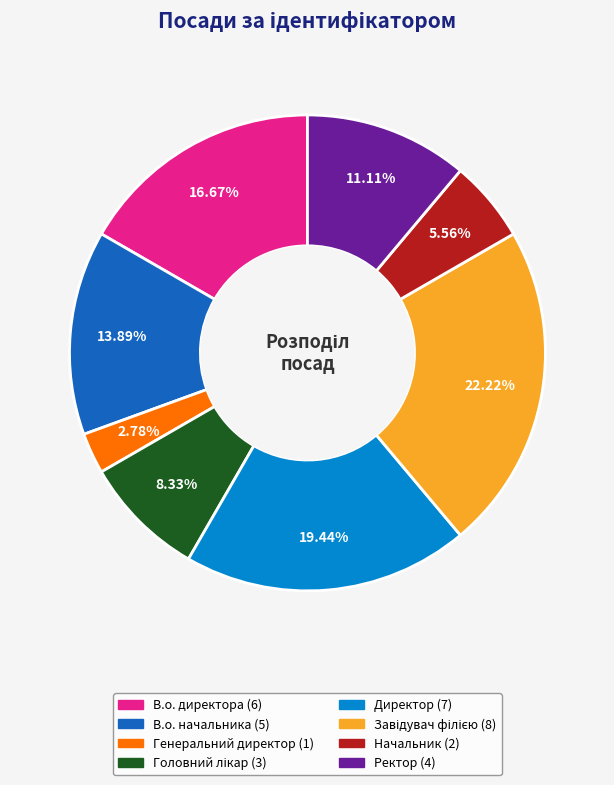

Is there any slice that represents more than half of the pie?

No